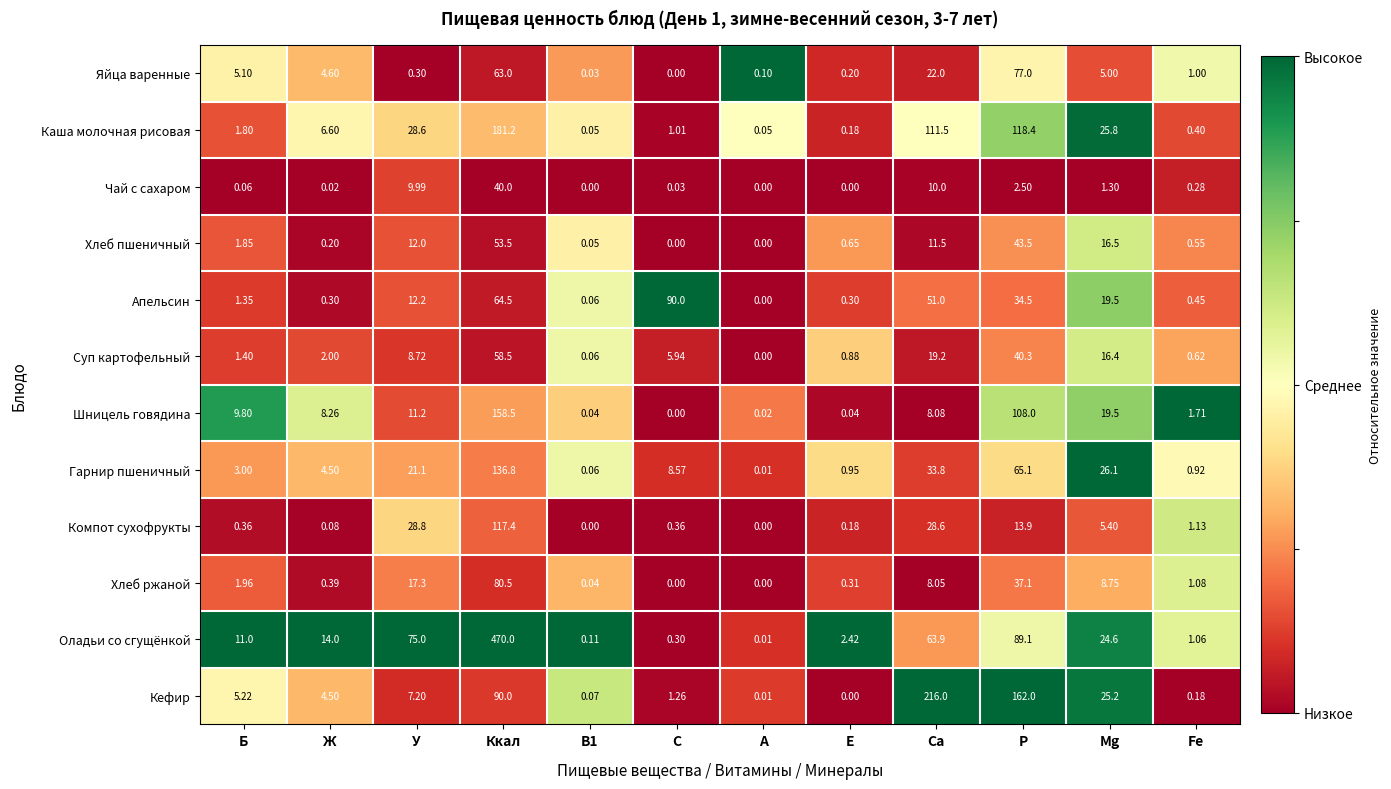

List the series in order of their peak value, highest first.

Оладьи со сгущёнкой, Кефир, Каша молочная рисовая, Шницель говядина, Гарнир пшеничный, Компот сухофрукты, Апельсин, Хлеб ржаной, Яйца варенные, Суп картофельный, Хлеб пшеничный, Чай с сахаром